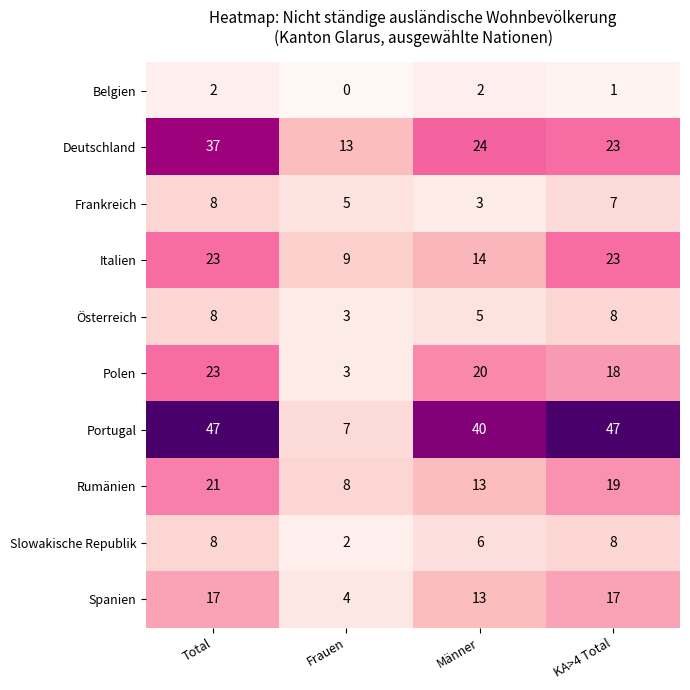

What is the average value of the Spanien series?

13